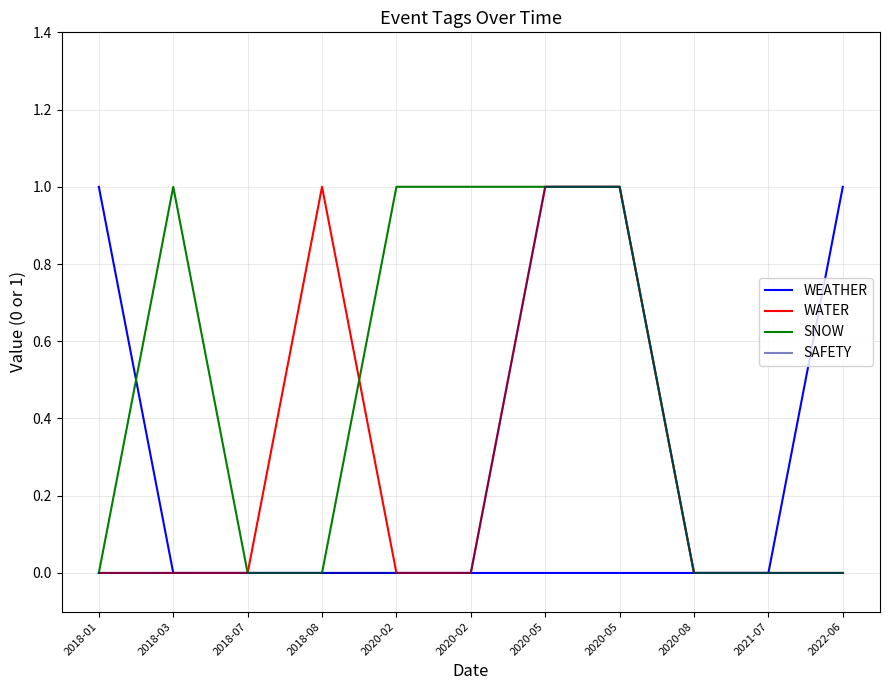

What is the greatest value displayed?

1